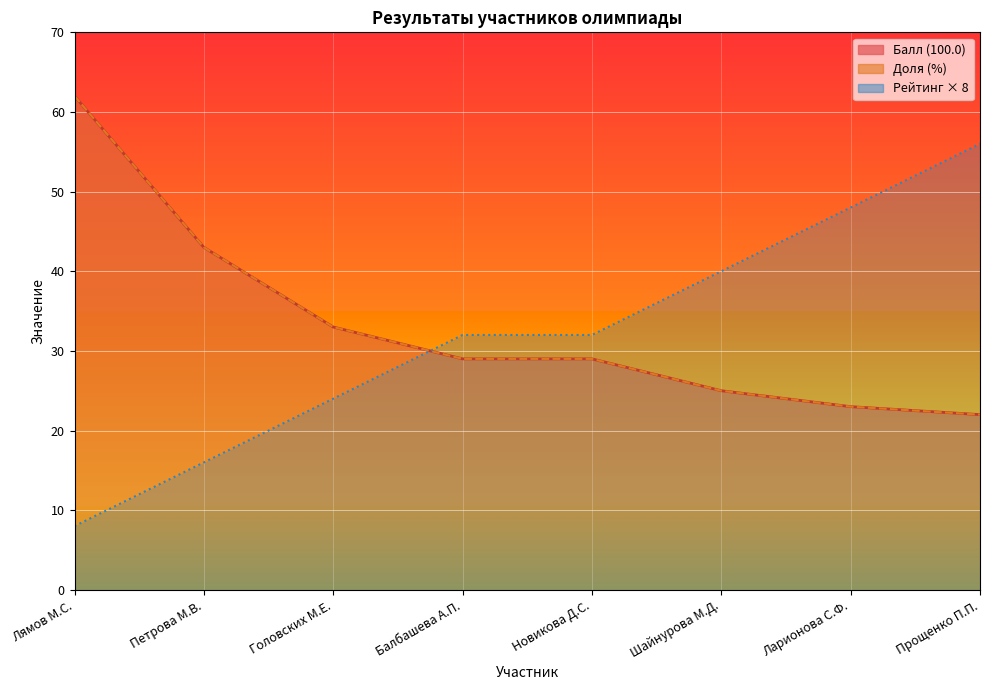

At how many categories does at least one series exceed 32?

6